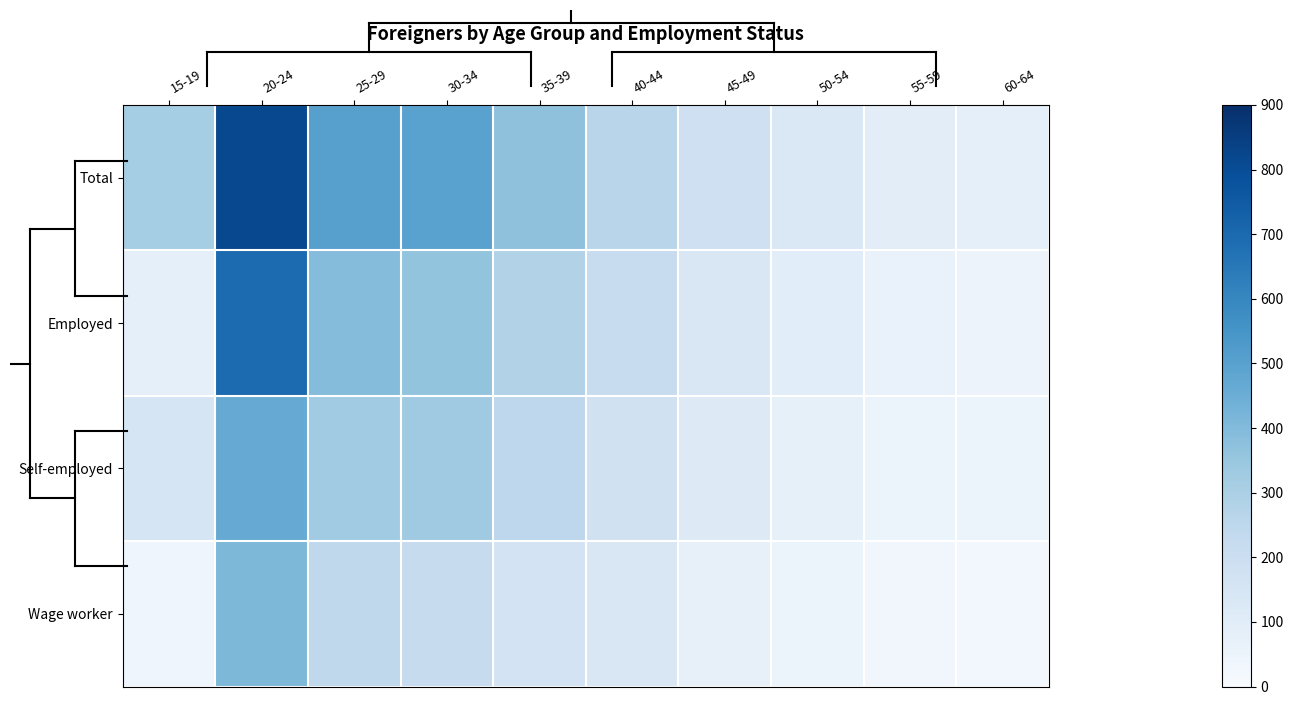

Between 20-24 and 25-29, which series saw the biggest shift?

Total